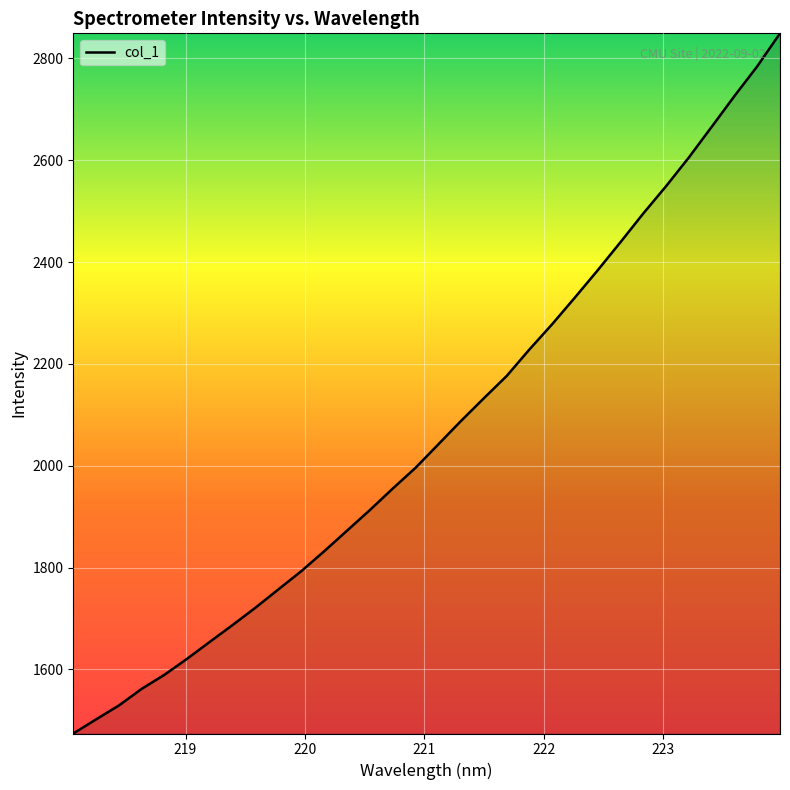

Is this an area chart (filled region under the line)?

No